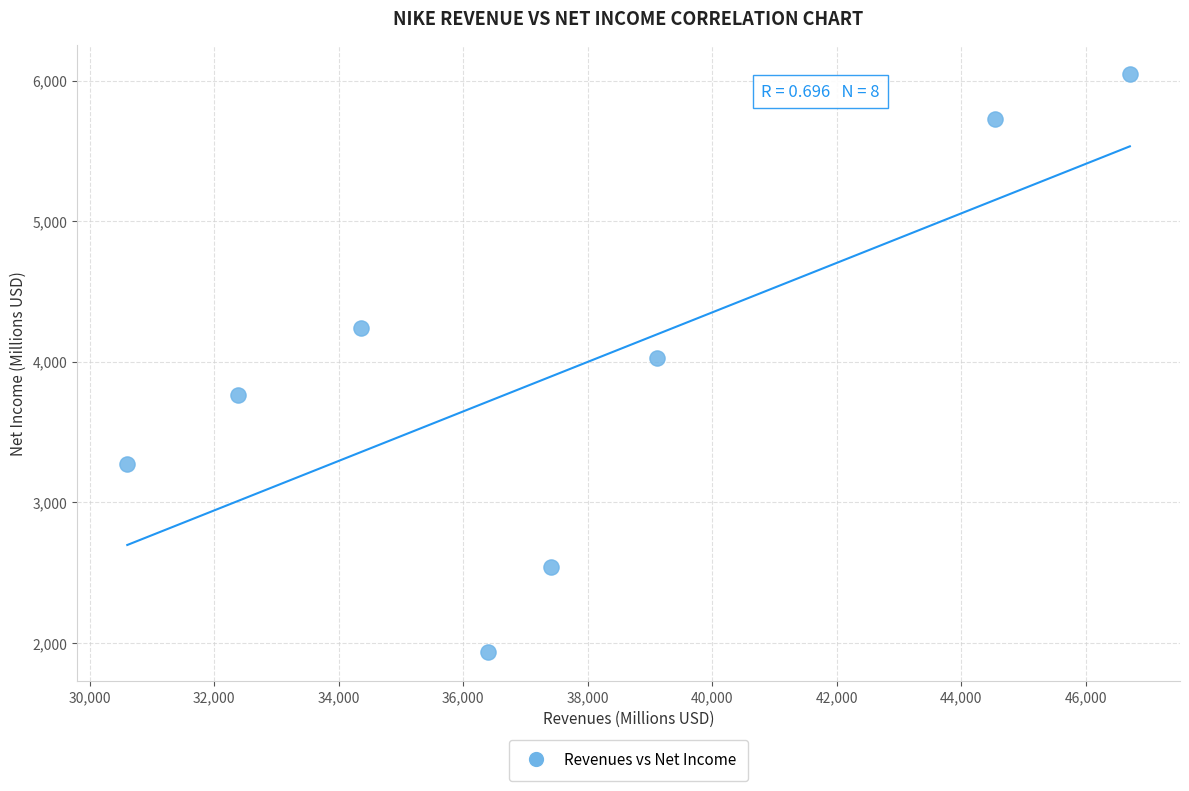

What is the average X value?

37686